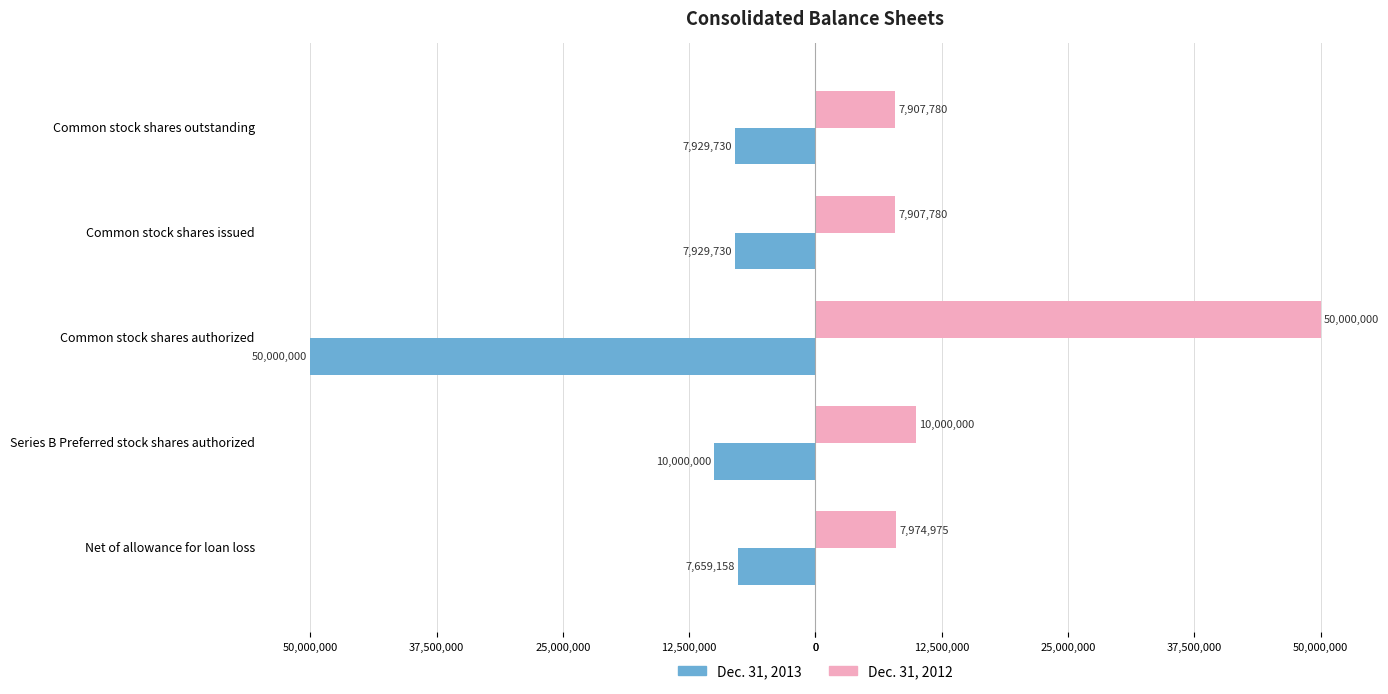

What are all the series names shown in the legend?

Dec. 31, 2013, Dec. 31, 2012